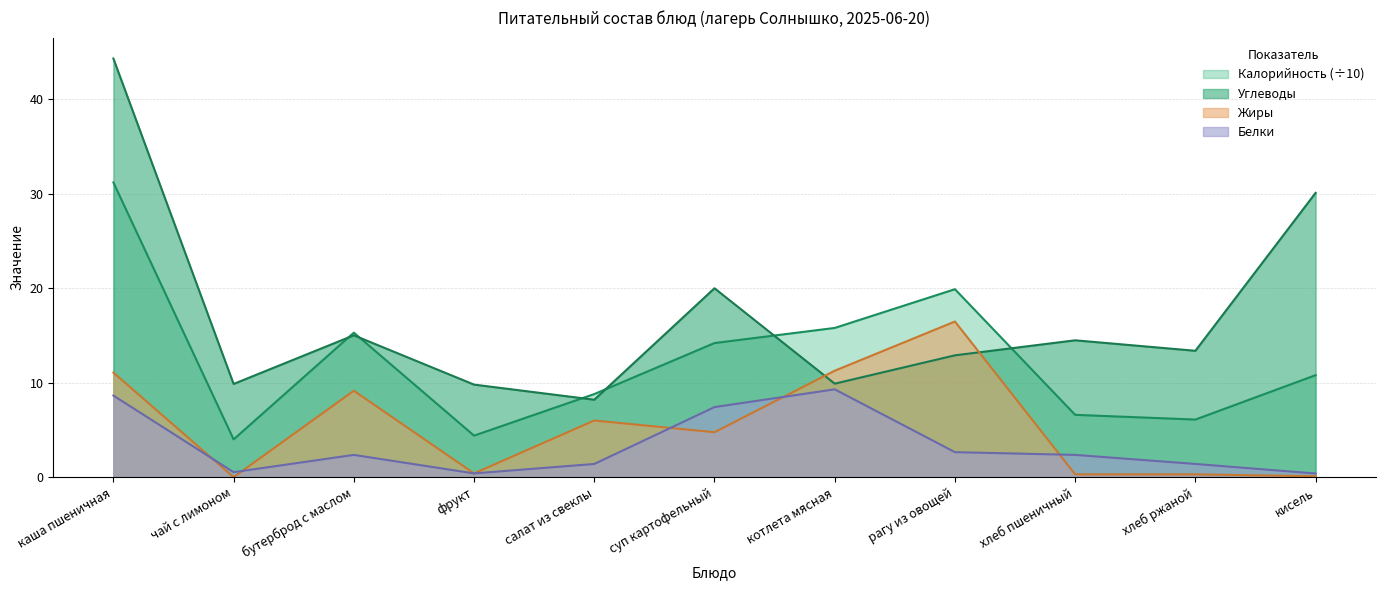

Rank the series by their maximum value, from lowest to highest.

Белки, Жиры, Калорийность (÷10), Углеводы